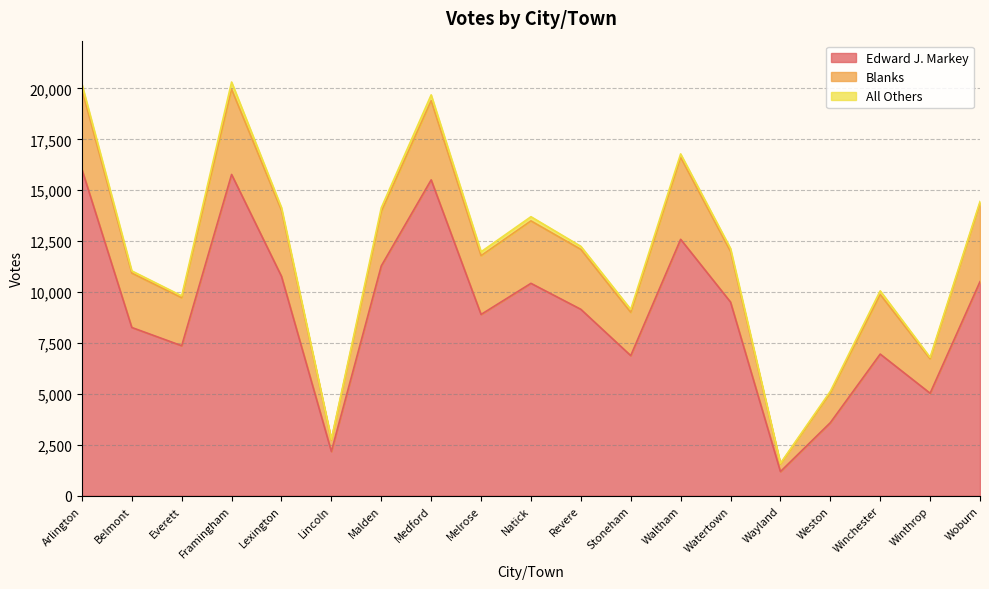

What is the difference between the maximum and minimum values in the Blanks series?

3801